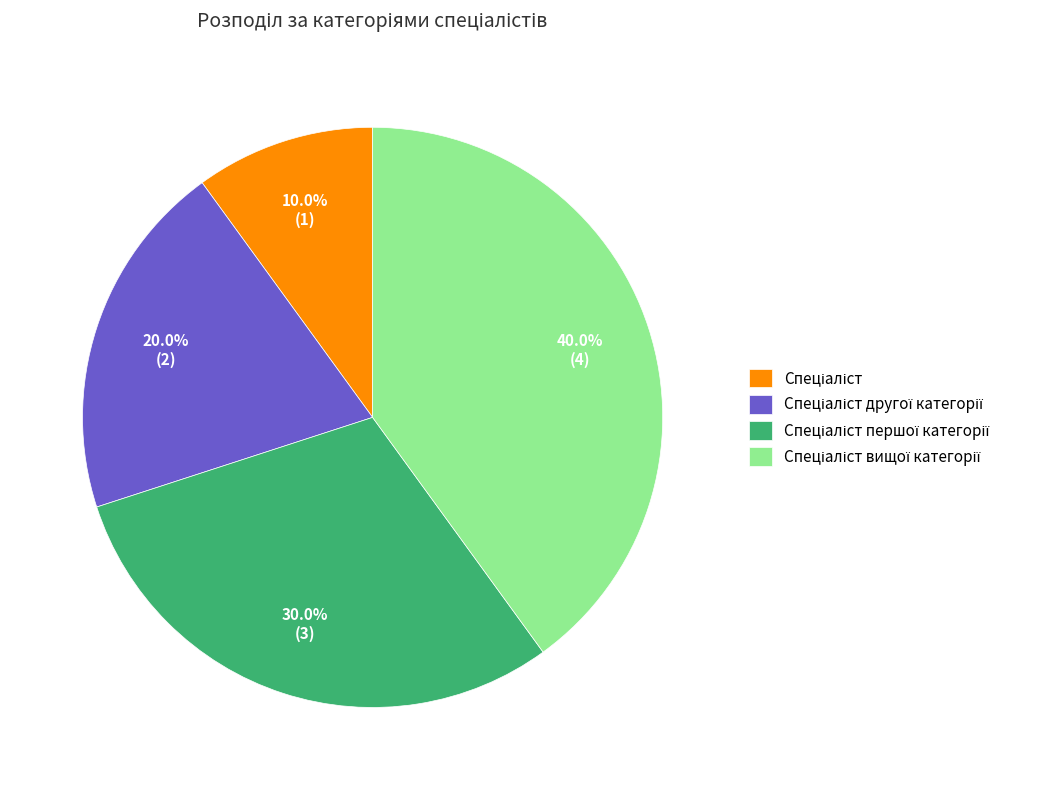

Is there a majority slice in this chart?

No